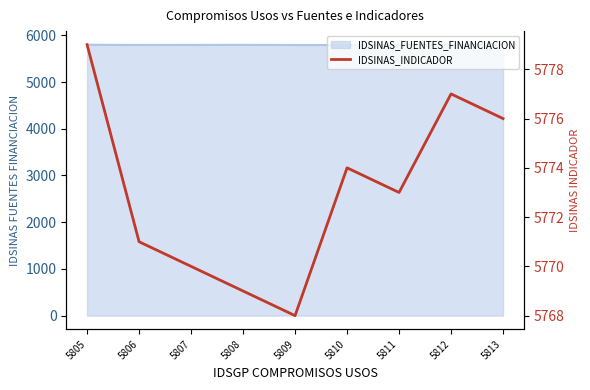

True or false: the data has more than 1 interior local peaks.

True